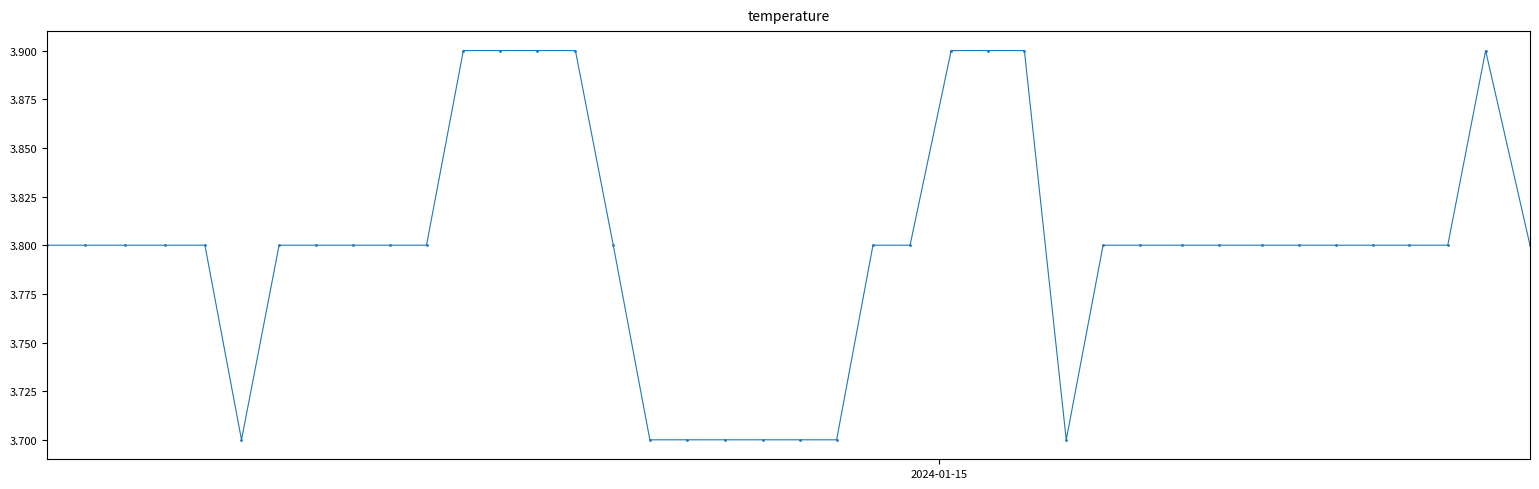

How many points are shown in the scatter plot?

40